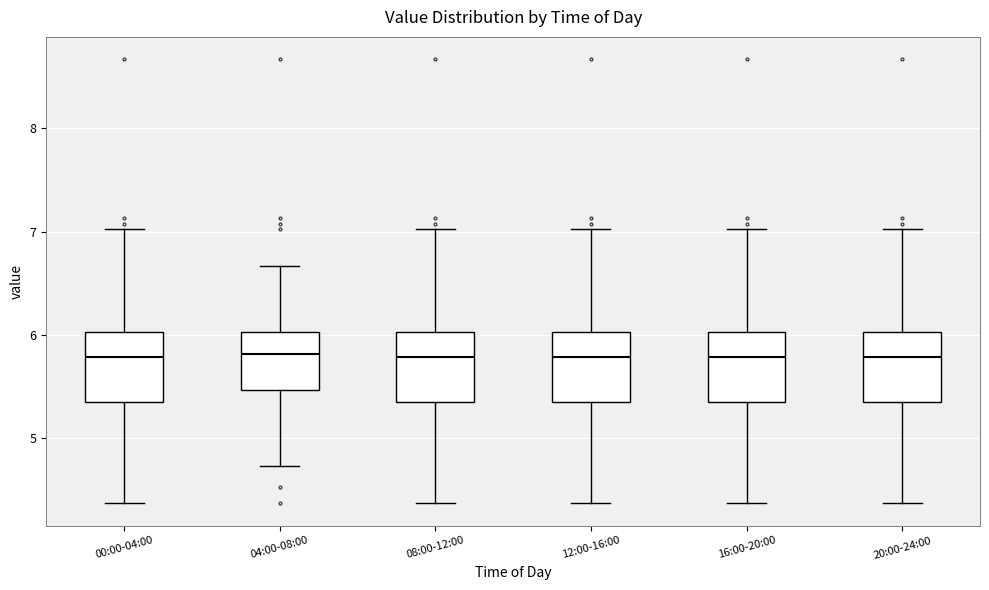

Reading left to right, read every box against the y-axis: the position of its median line, the range the box covers, and the ends of its whiskers. The values are not printed on the chart, so give them approximately, as read against the axis.

00:00-04:00: median 5.8, box 5.4 to 6.0, whiskers 4.4 to 7.0
04:00-08:00: median 5.8, box 5.5 to 6.0, whiskers 4.7 to 6.7
08:00-12:00: median 5.8, box 5.4 to 6.0, whiskers 4.4 to 7.0
12:00-16:00: median 5.8, box 5.4 to 6.0, whiskers 4.4 to 7.0
16:00-20:00: median 5.8, box 5.4 to 6.0, whiskers 4.4 to 7.0
20:00-24:00: median 5.8, box 5.4 to 6.0, whiskers 4.4 to 7.0